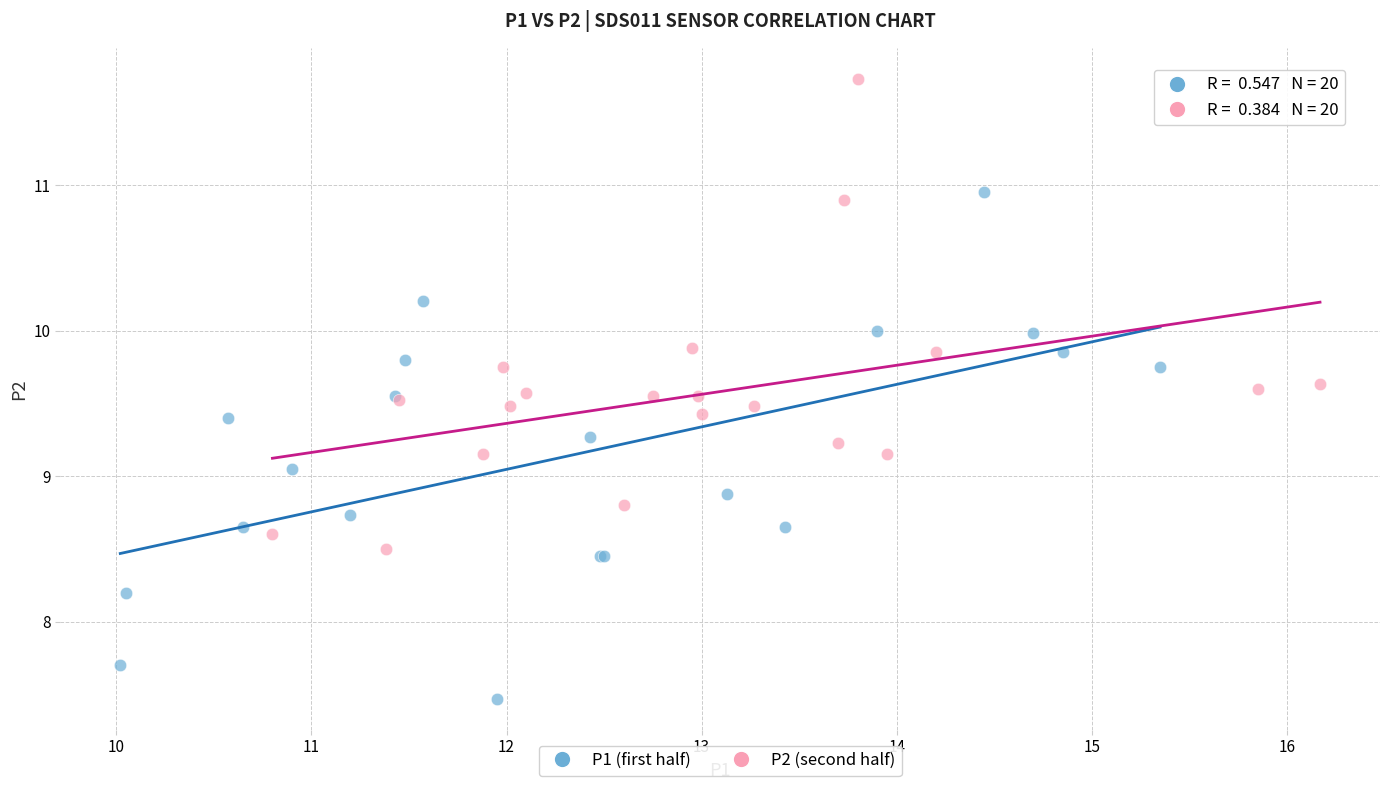

What are all the series names shown in the legend?

P1 (first half), P2 (second half)